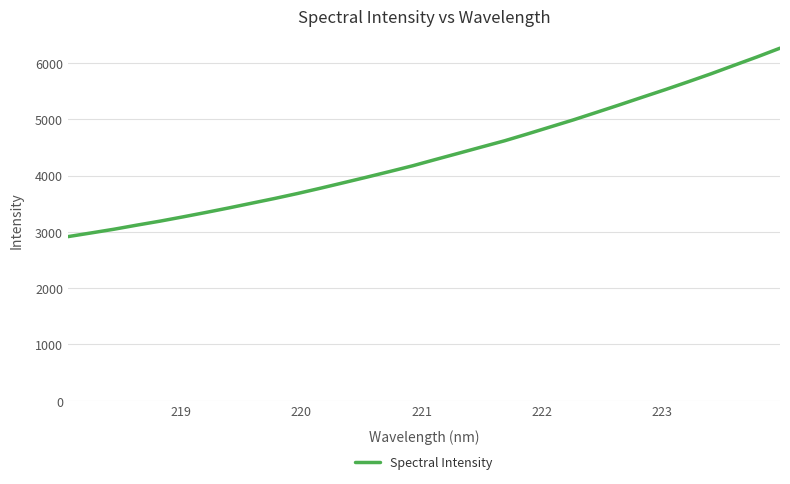

What is the maximum value shown in the chart?

6264.5